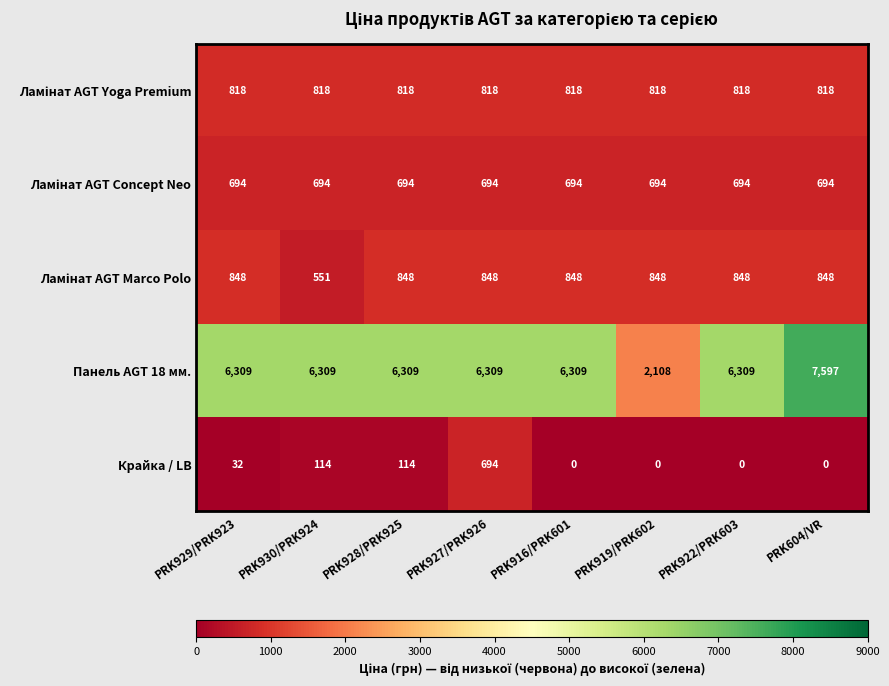

The value of Крайка / LB at PRK927/PRK926 is 468. True or false?

False